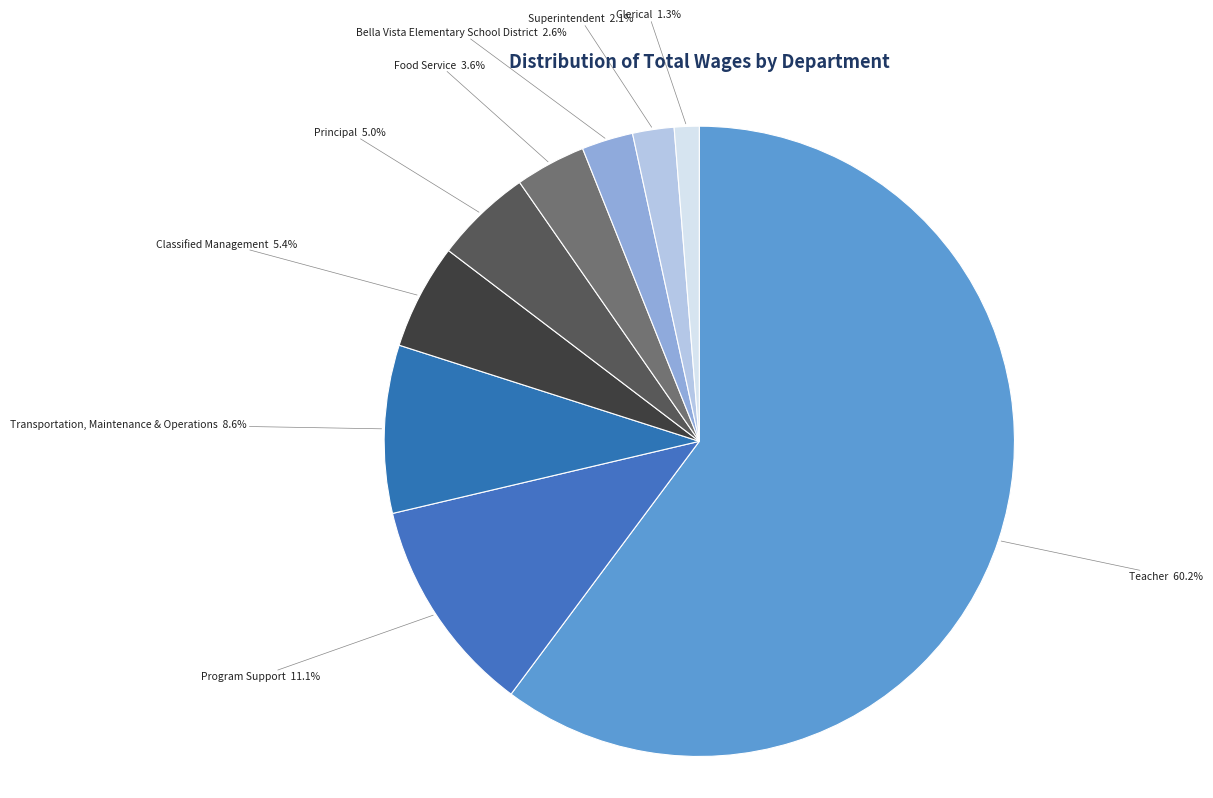

How many segments does this pie chart have?

9